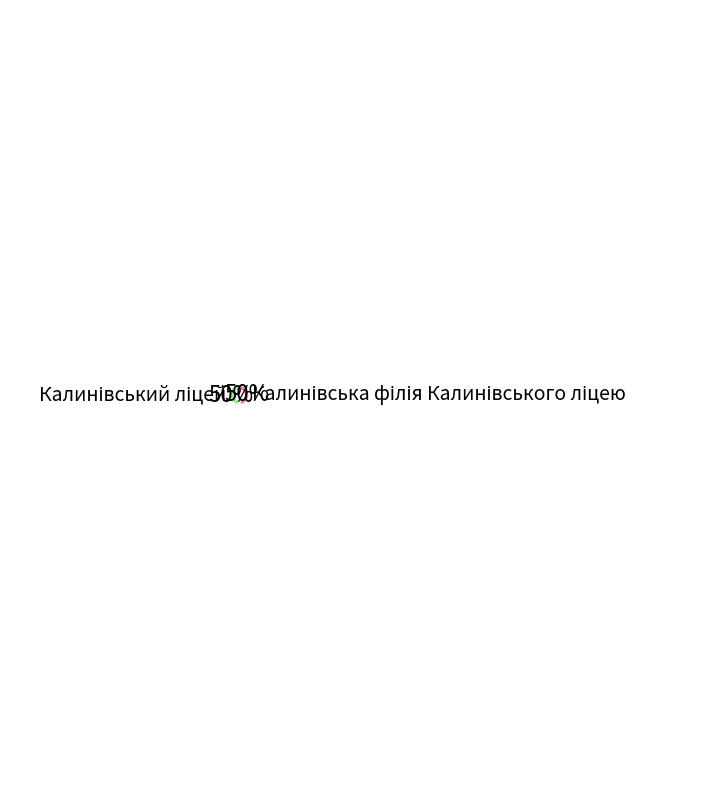

To the nearest percent, what is the average slice percentage?

50%